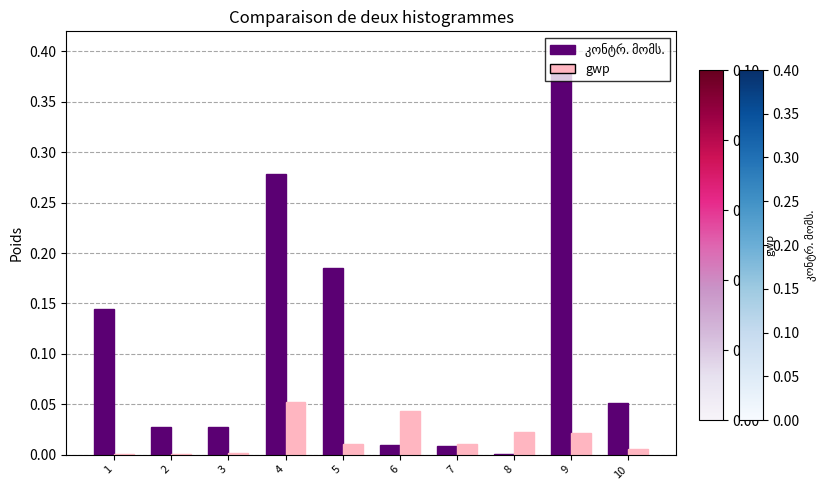

At which category is the sum across all series the highest?

9